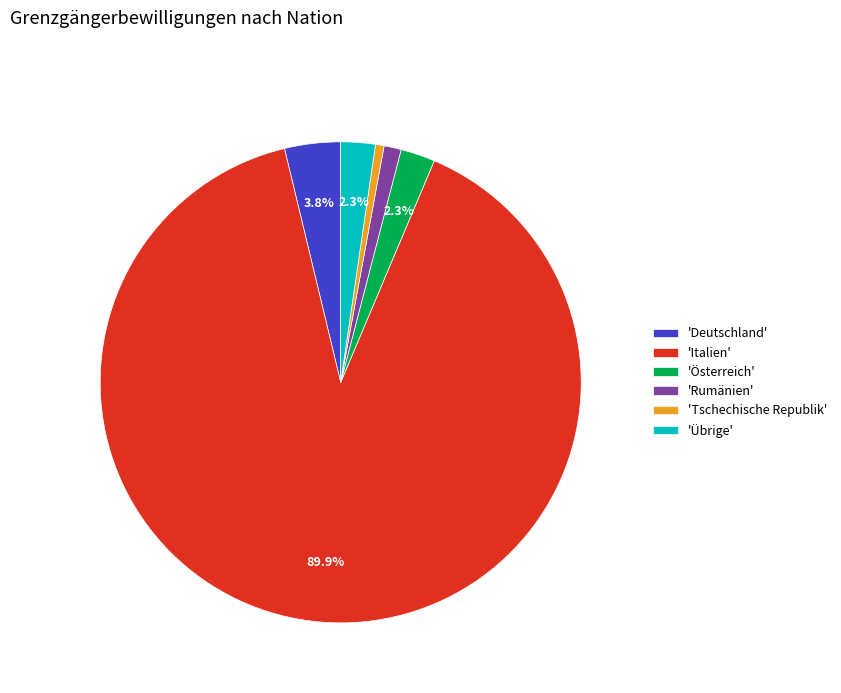

Between 'Italien' and 'Tschechische Republik', which is larger?

'Italien'